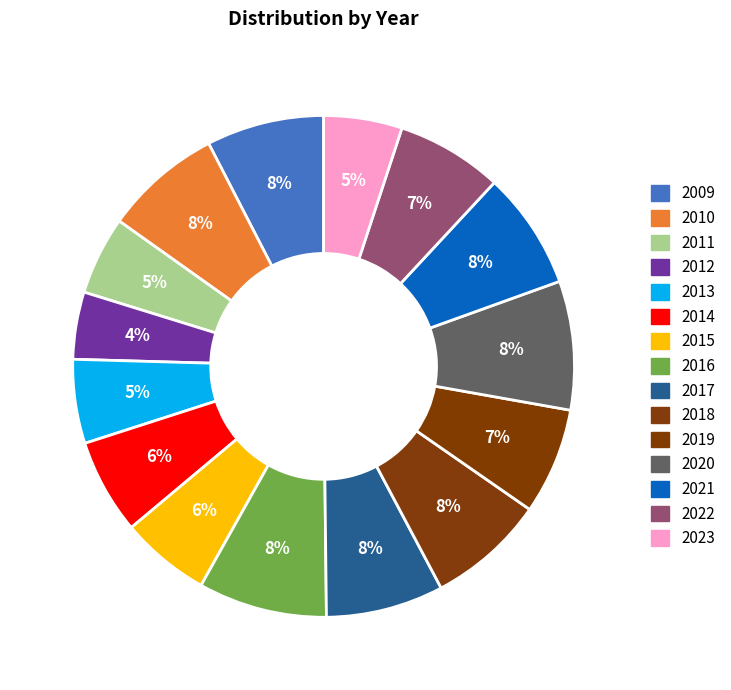

How many slices are in this pie chart?

15